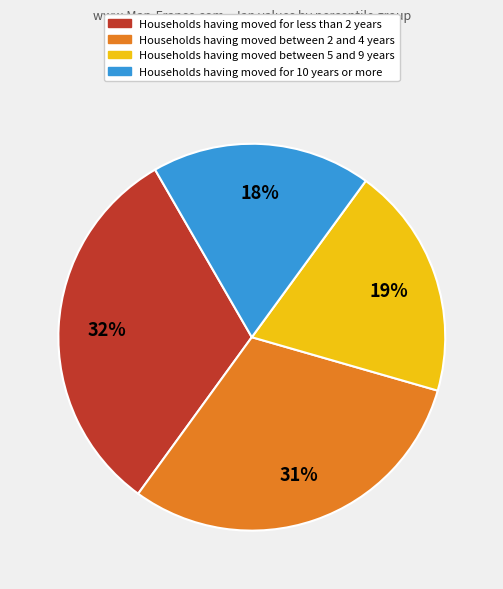

Is there a majority slice in this chart?

No